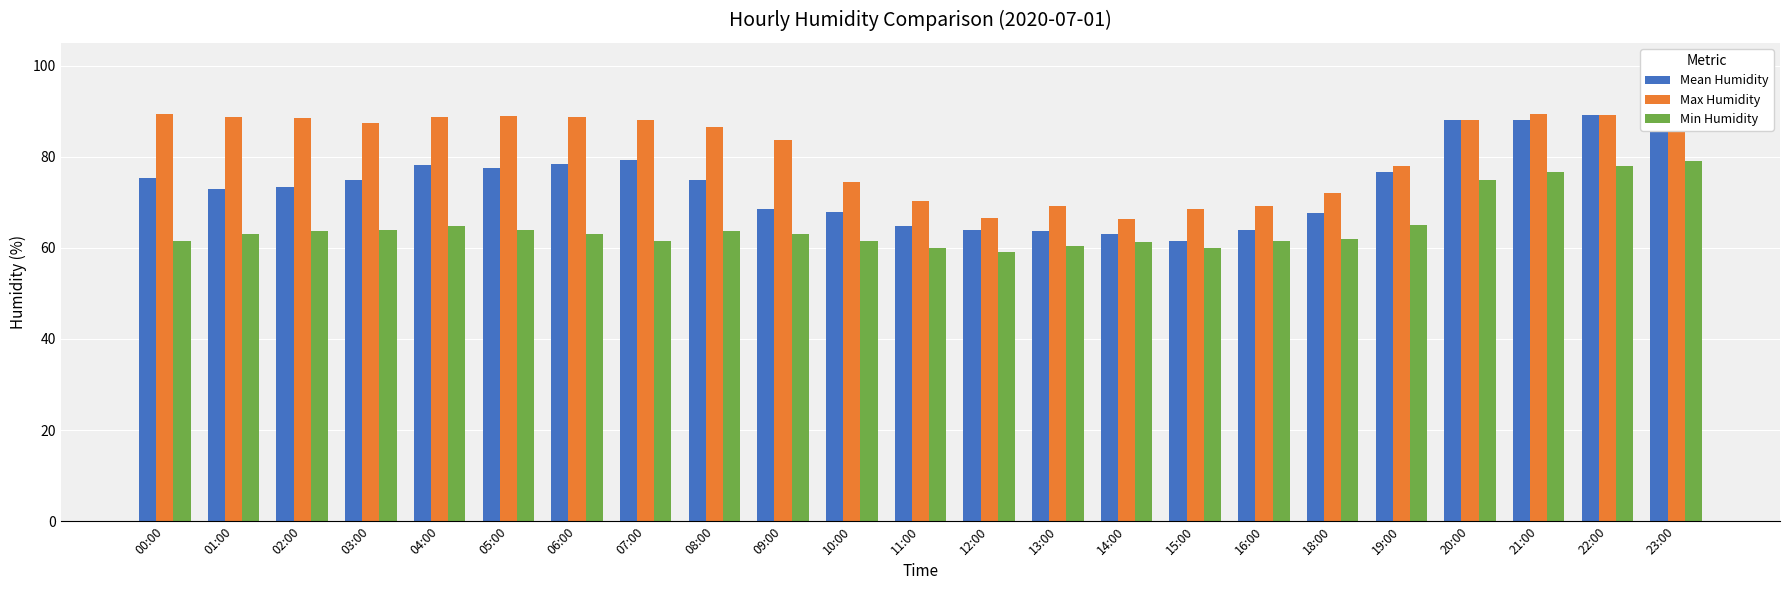

What is the spread (max minus min) of values at 06:00?

25.8